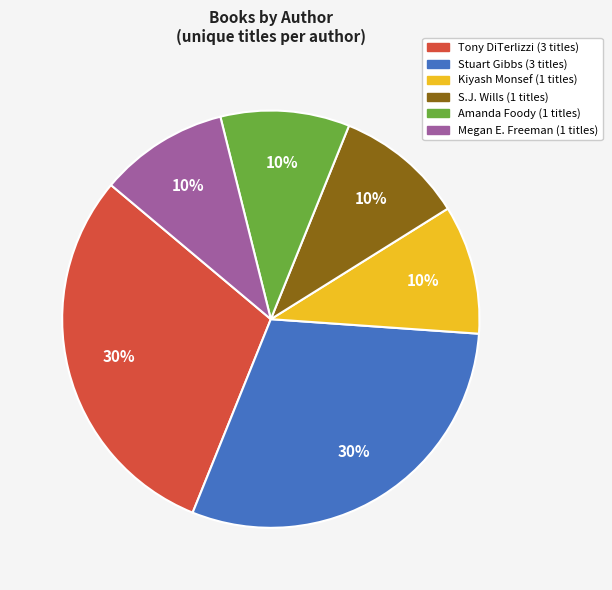

To the nearest percent, what is the average slice percentage?

17%